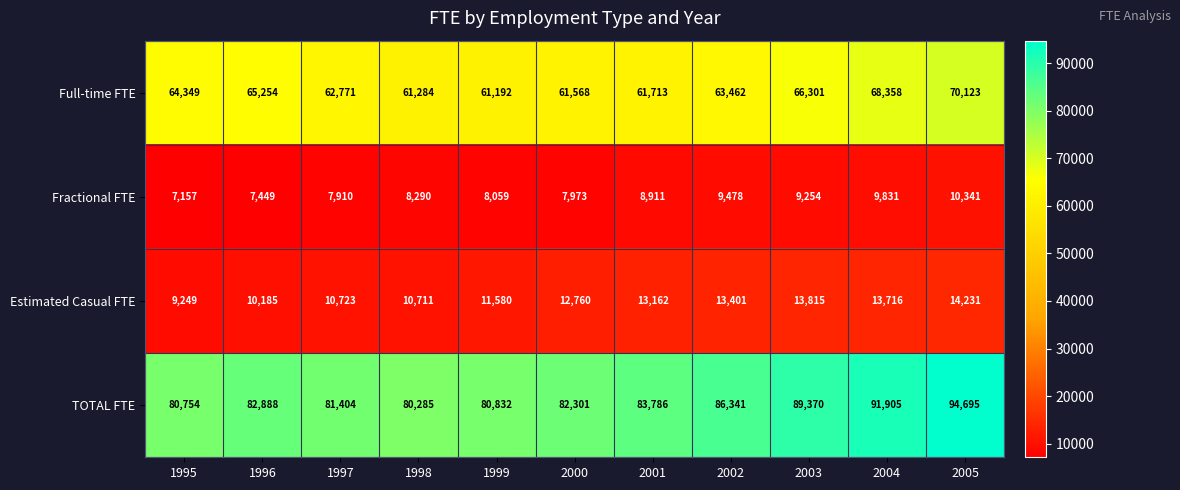

What is the maximum value for TOTAL FTE?

94695